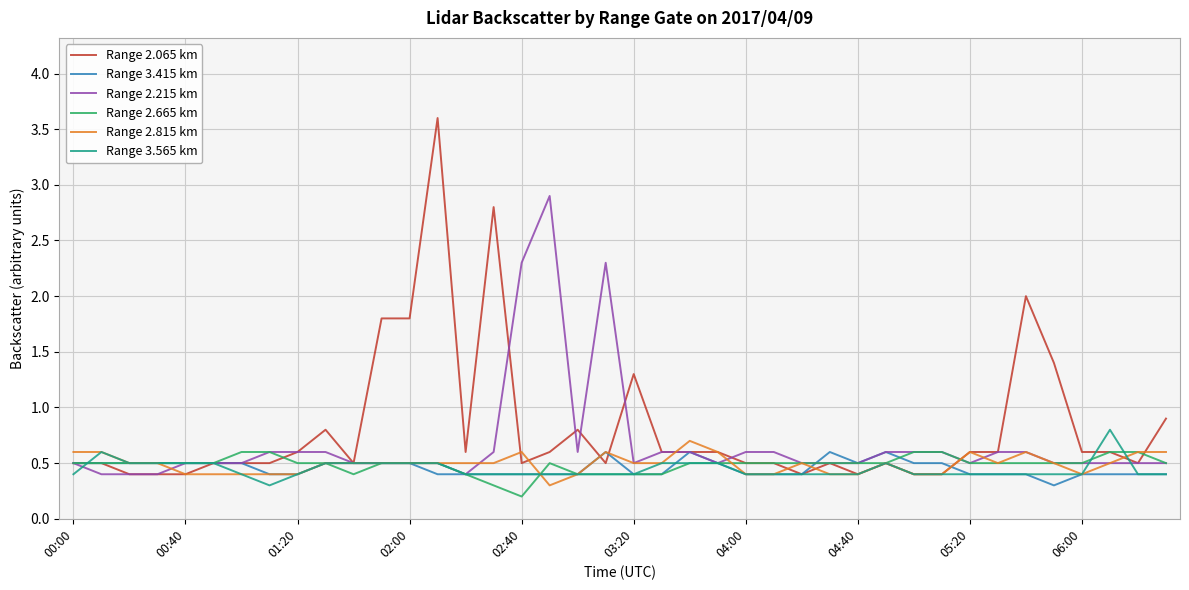

What is the average value of the Range 2.665 km series?

0.5